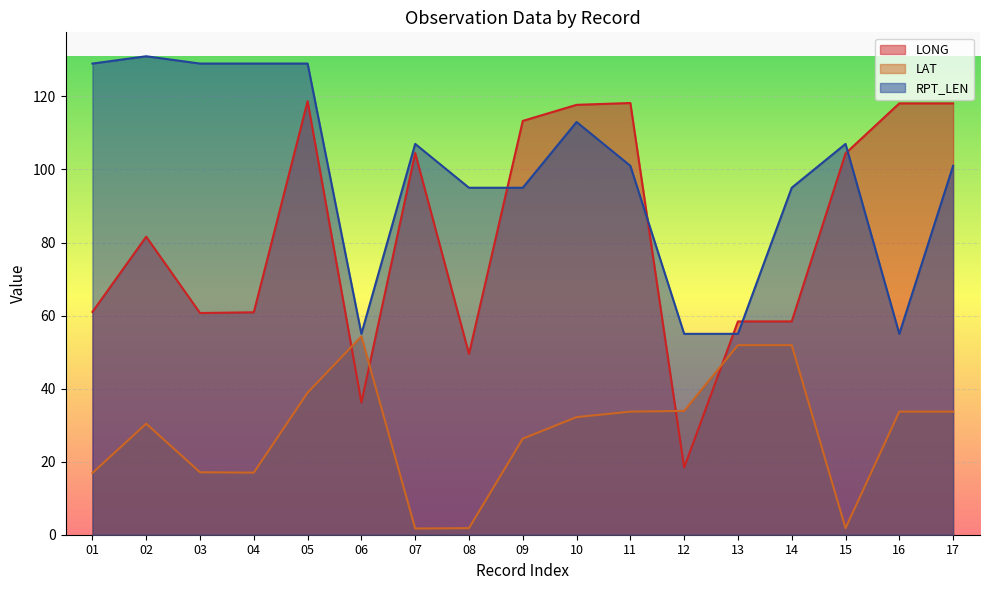

True or false: LAT and RPT_LEN cross at least once.

False